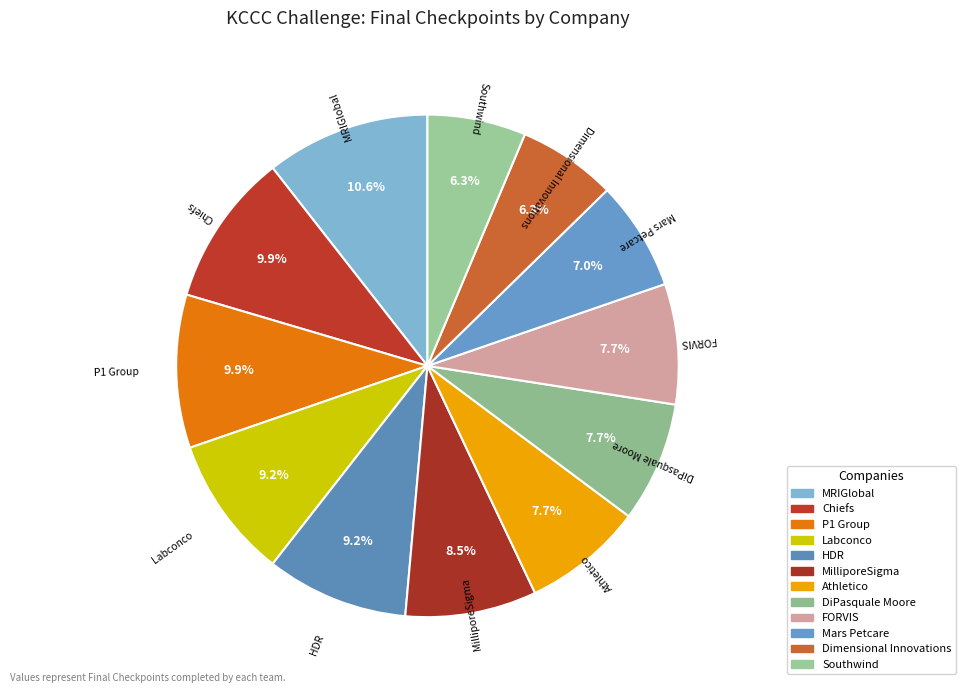

How many slices are in this pie chart?

12